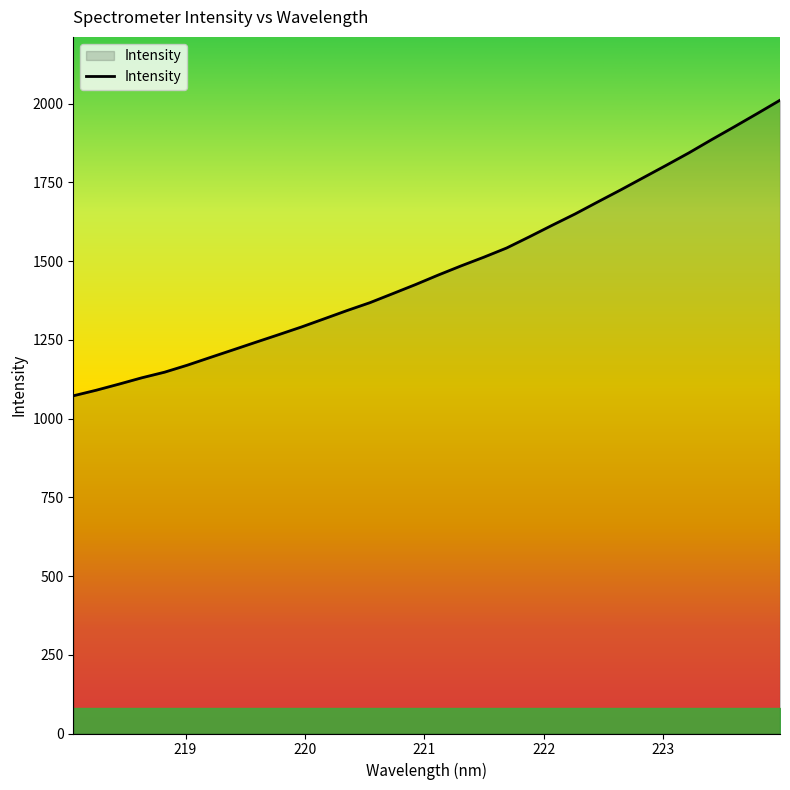

What is the greatest value displayed?

2011.1